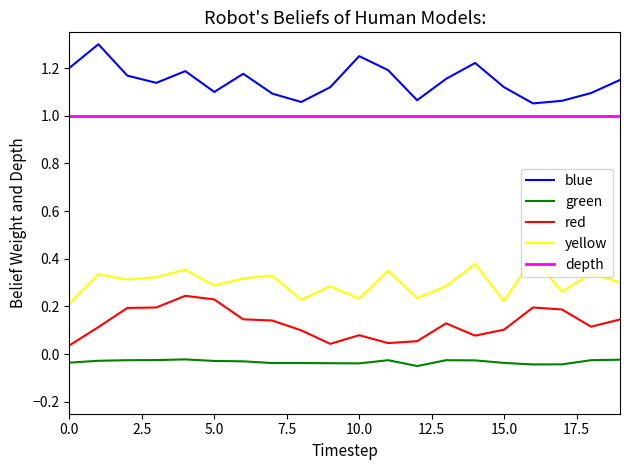

True or false: yellow and red intersect in this chart.

False